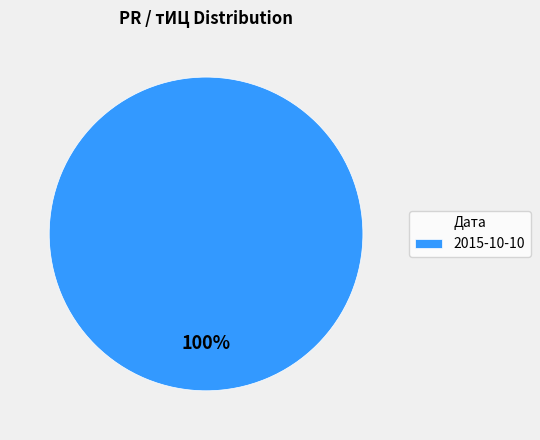

What is the majority slice?

2015-10-10